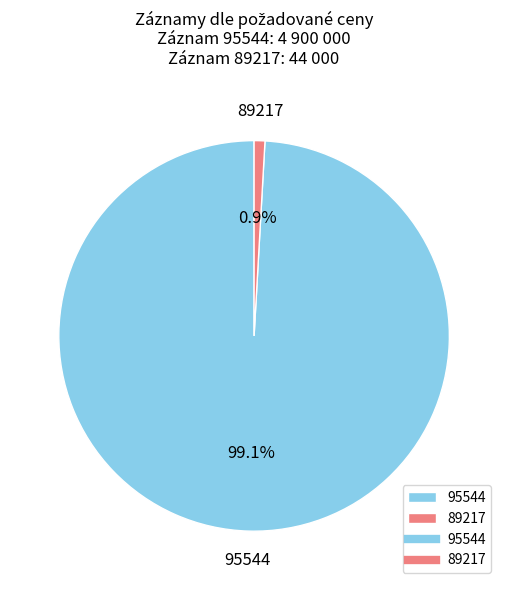

To the nearest percent, what is the average slice percentage?

50%